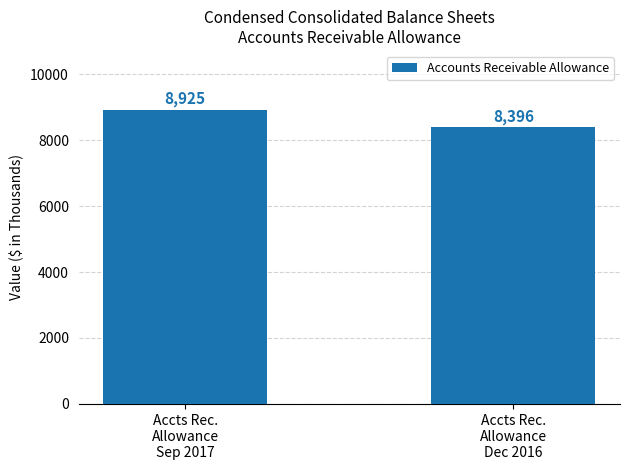

The chart shows a value of 8396 at Accts Rec.
Allowance
Dec 2016. True or false?

True